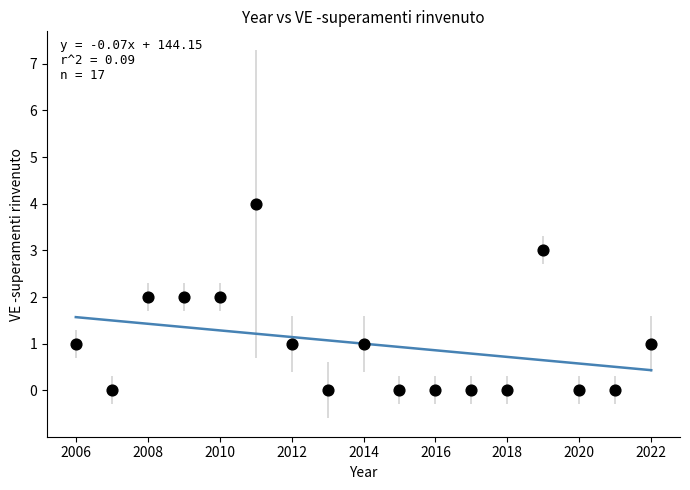

What is the range of X values (max minus min)?

16